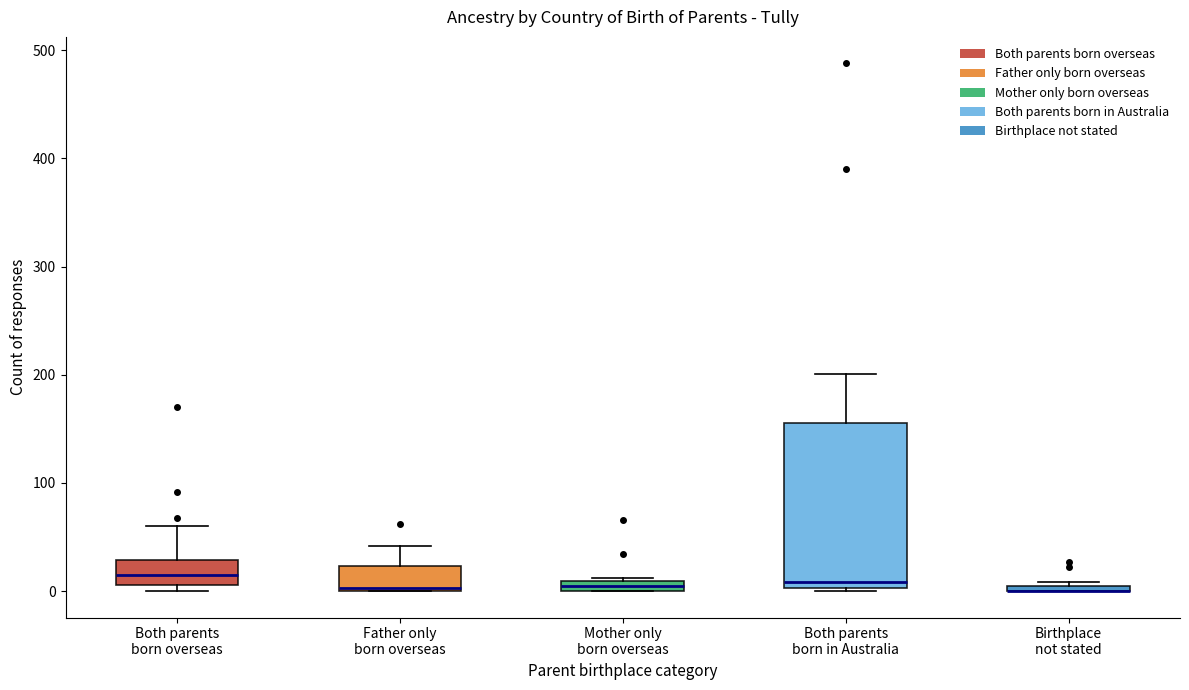

Where does the median line of the box for Both parents born in Australia sit on the y-axis? The values are not printed on the chart, so give them approximately, as read against the axis.

10